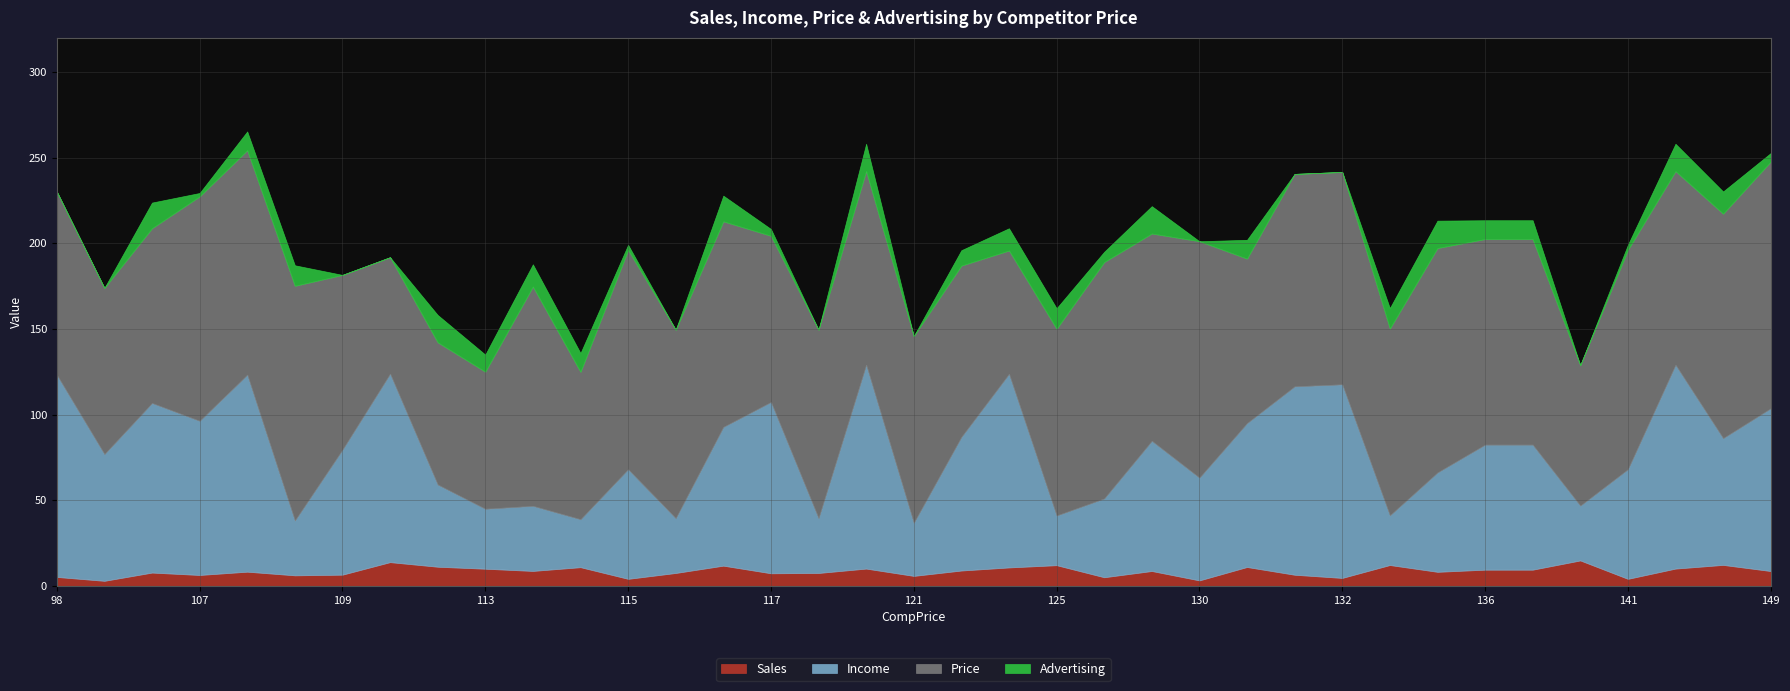

In Income, how many points are lower than both neighbors (excluding endpoints)?

13